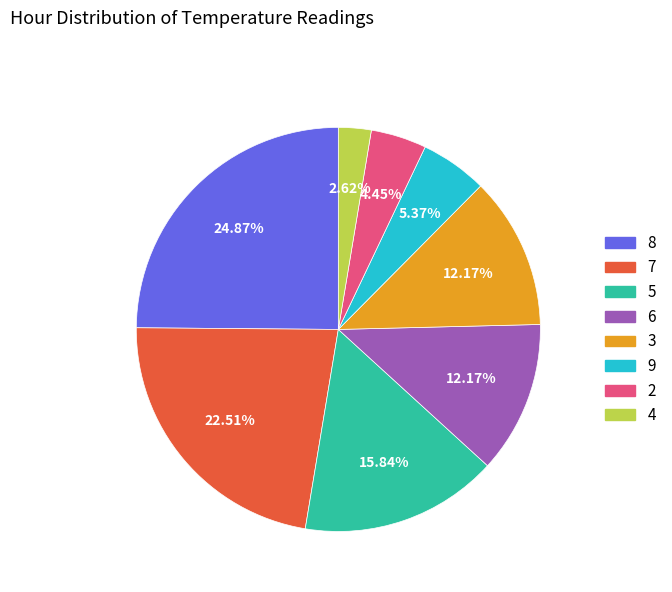

What percentage is the 2 slice, to the nearest percent?

4%